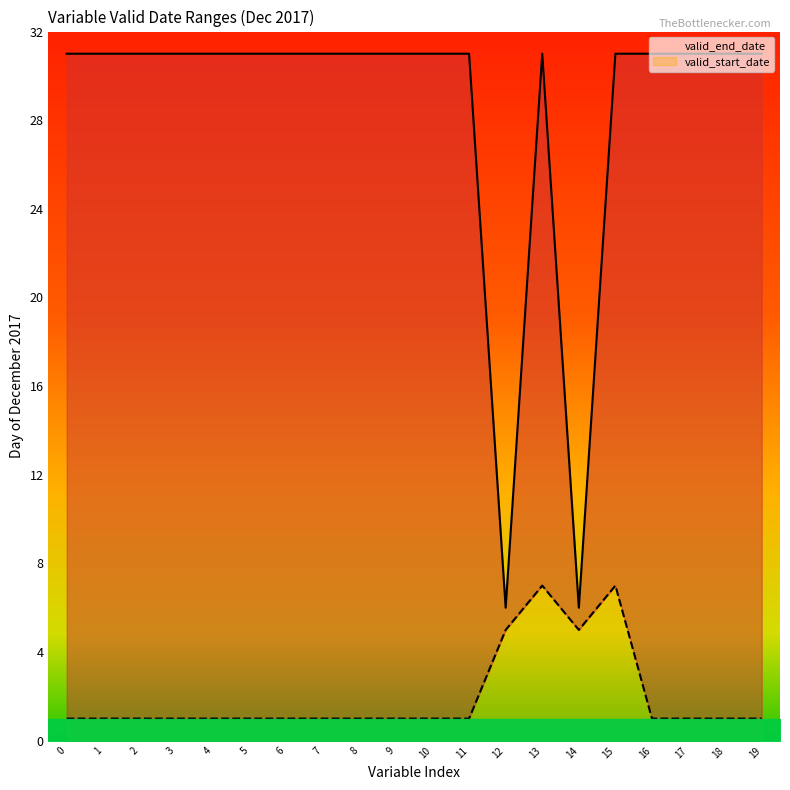

True or false: valid_end_date has a value of 31 at time.

True